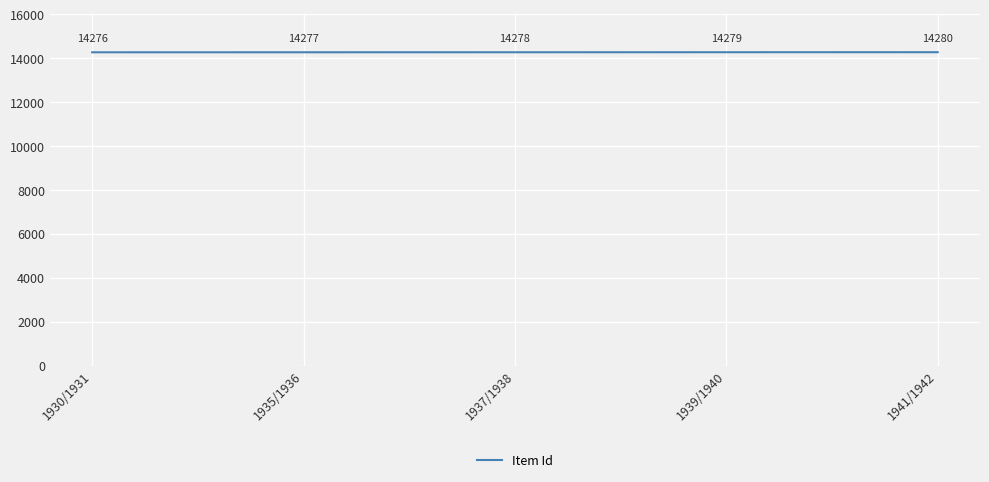

Rank the categories by value from lowest to highest.

1930/1931, 1935/1936, 1937/1938, 1939/1940, 1941/1942